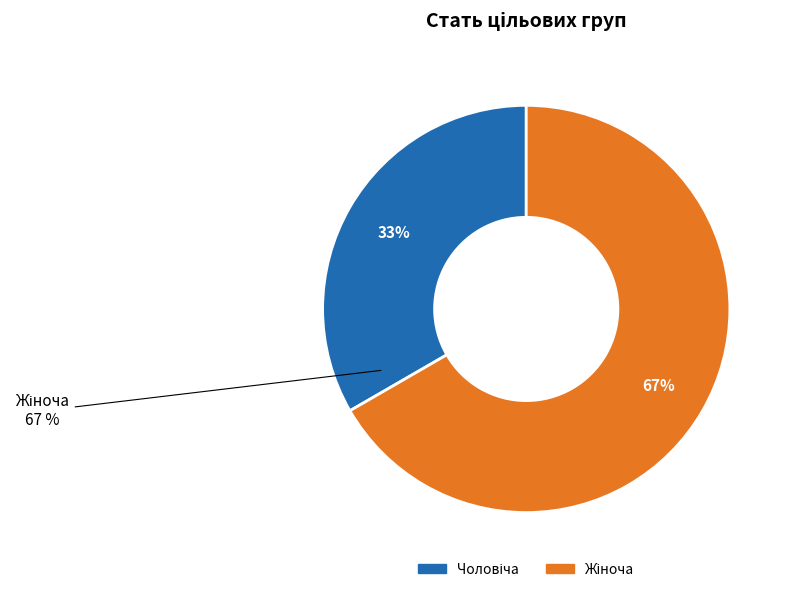

Rank the categories by value from lowest to highest.

Чоловіча, Жіноча